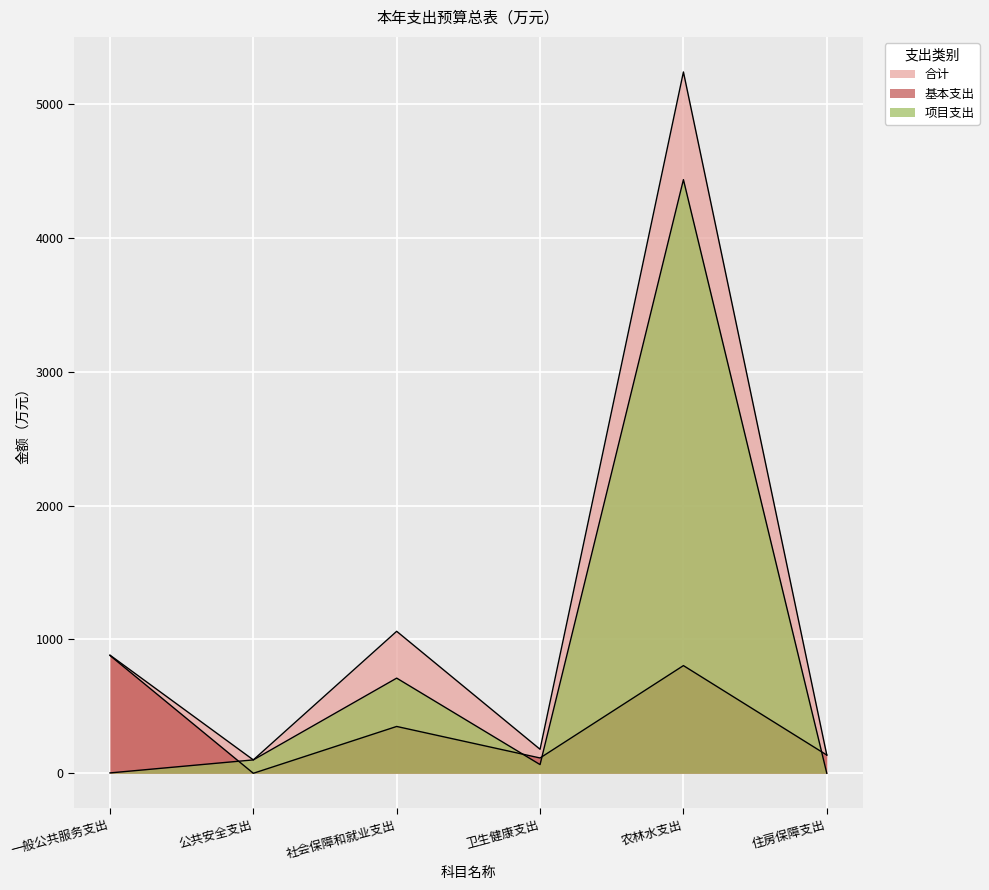

What is the difference between the 合计 values at 公共安全支出 and 住房保障支出?

36.3